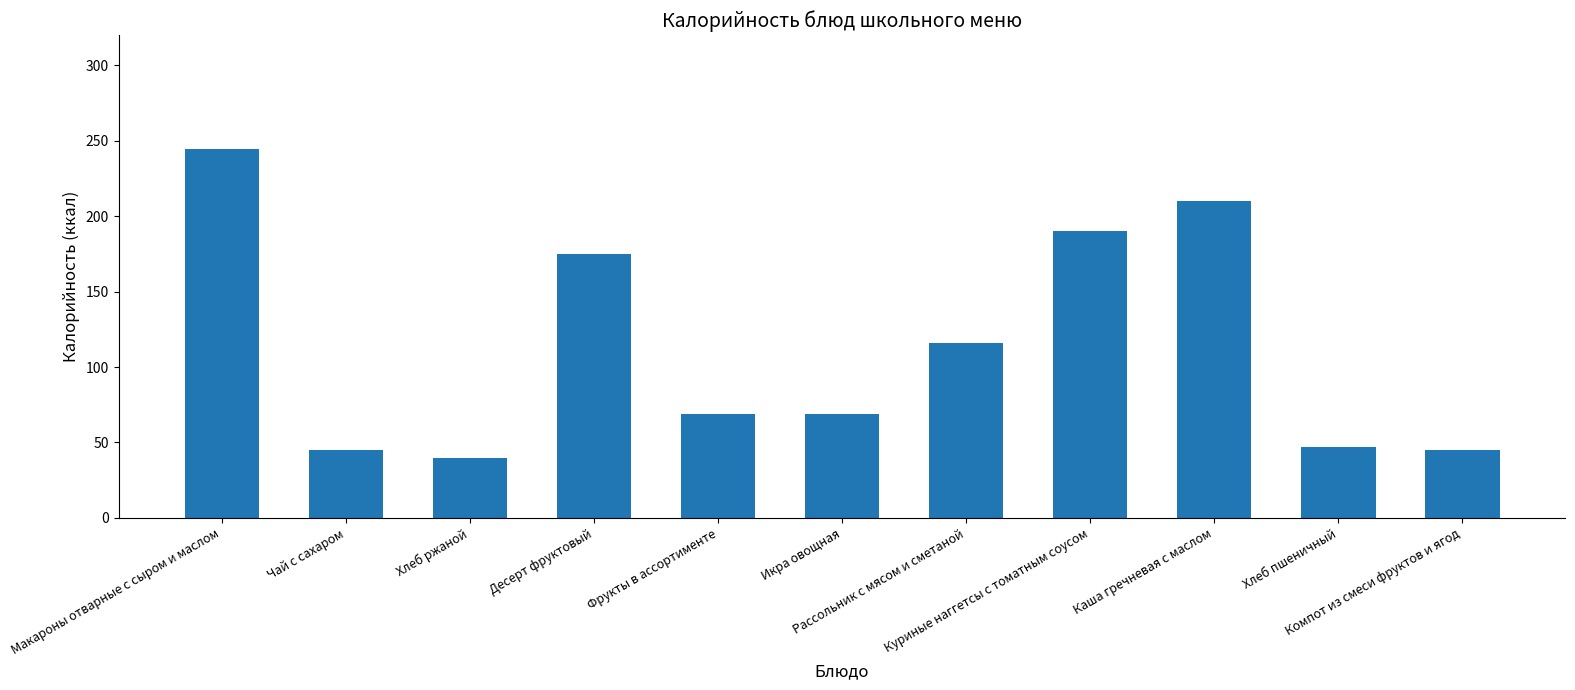

What is the sum of the values at Компот из смеси фруктов и ягод and Чай с сахаром?

89.6